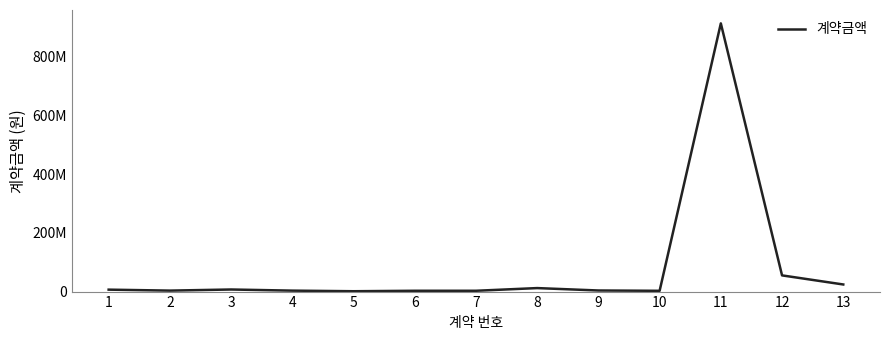

Between 5 and 1, which is larger?

1